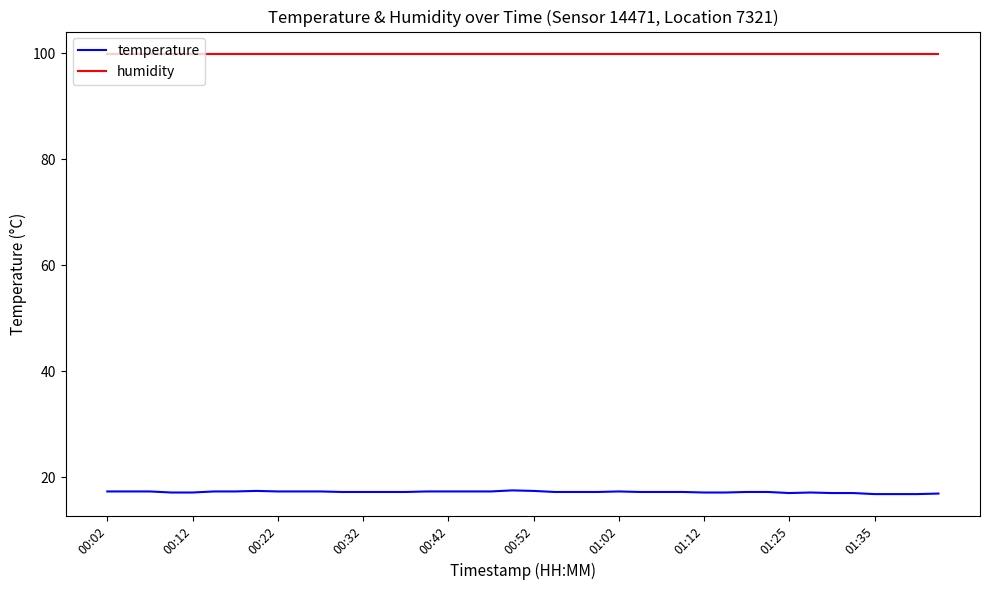

What is the minimum value shown in the chart?

16.8